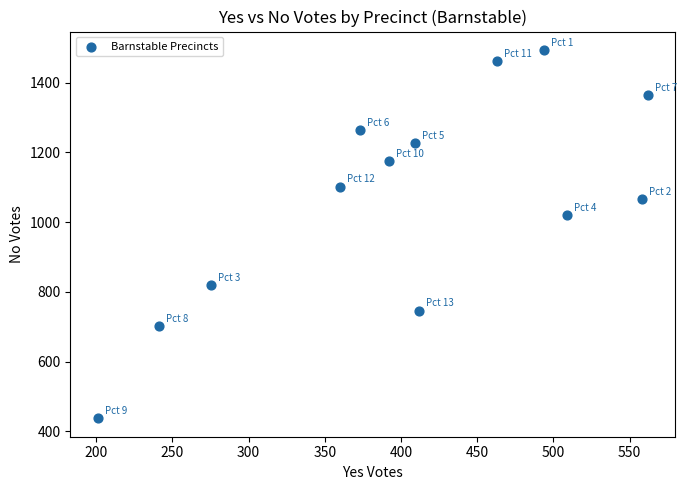

What Y value in the scatter plot is closest to 965?

1021